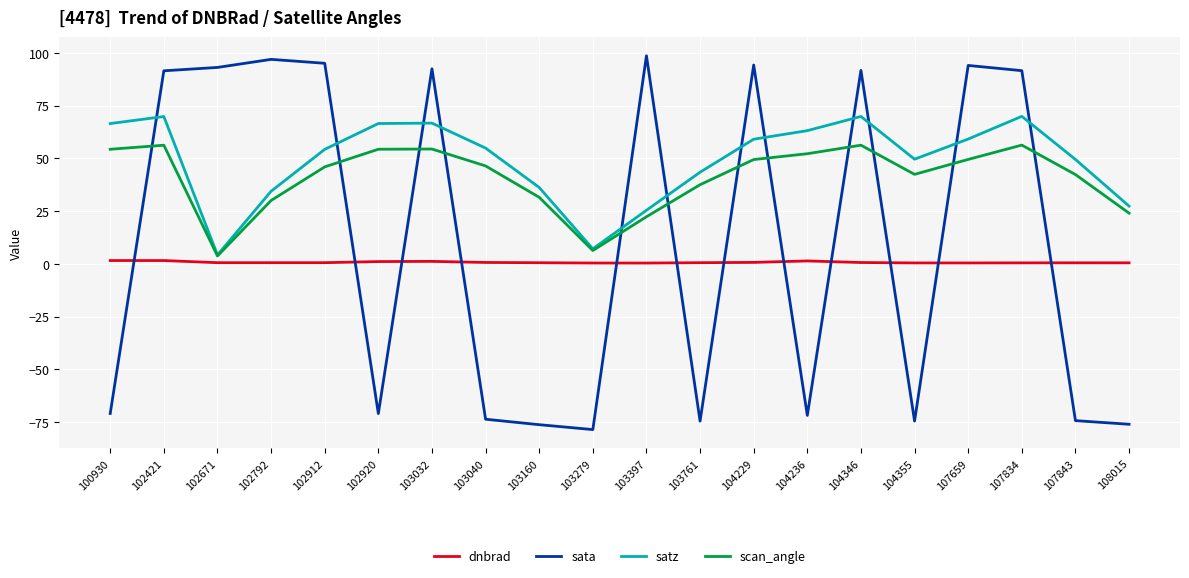

Does the chart display data point markers on the line(s)?

No